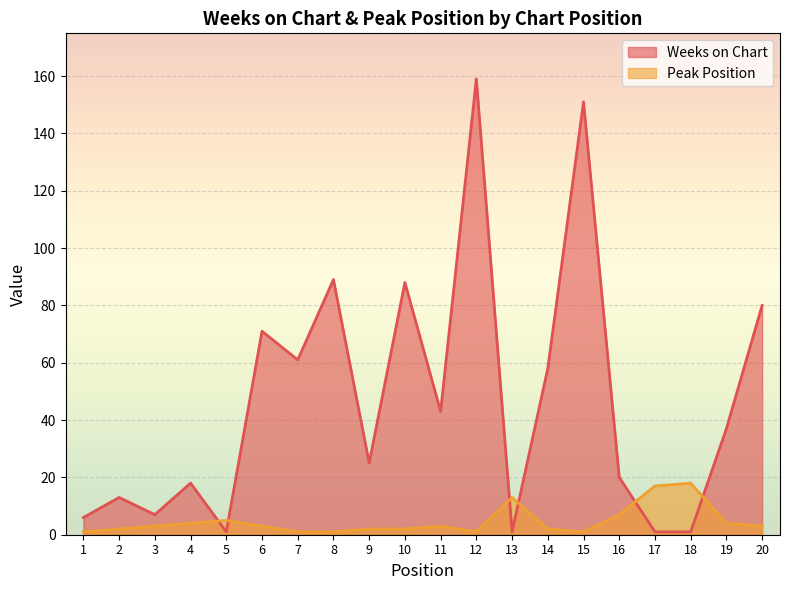

Which series ends up on top after the final intersection of Weeks on Chart and Peak Position?

Weeks on Chart